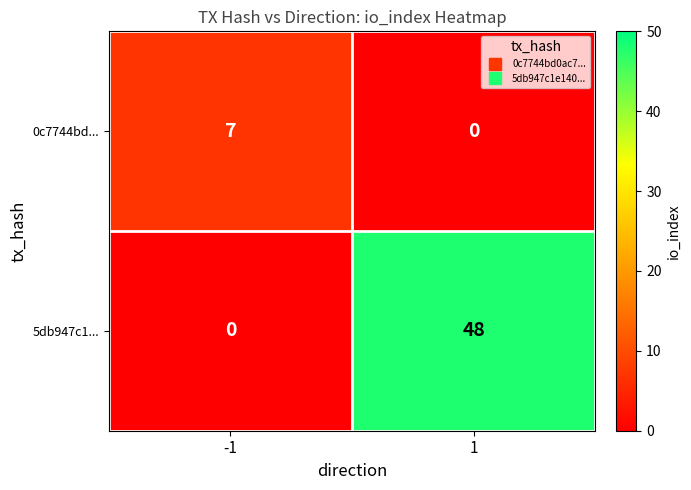

How many series are shown in this chart?

2